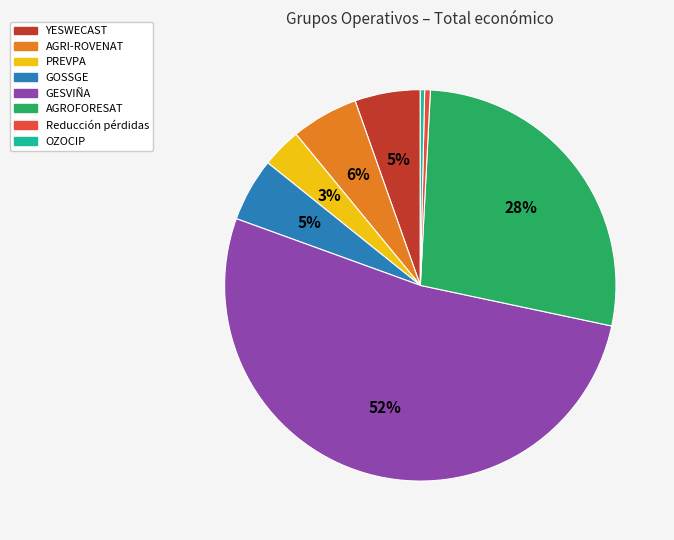

The OZOCIP slice represents 0% of the pie. True or false?

True